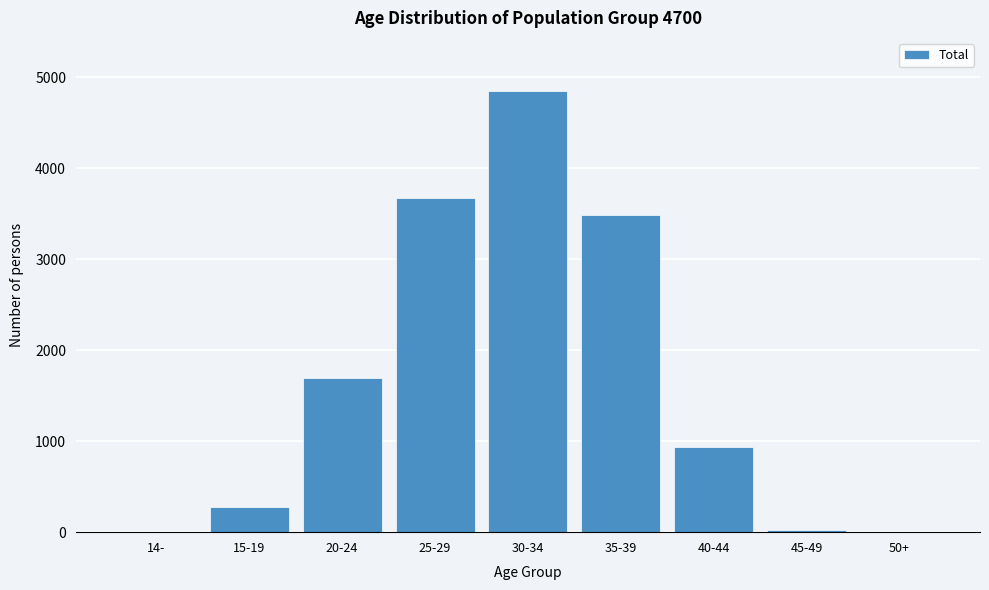

The value at 30-34 is 4851. True or false?

True